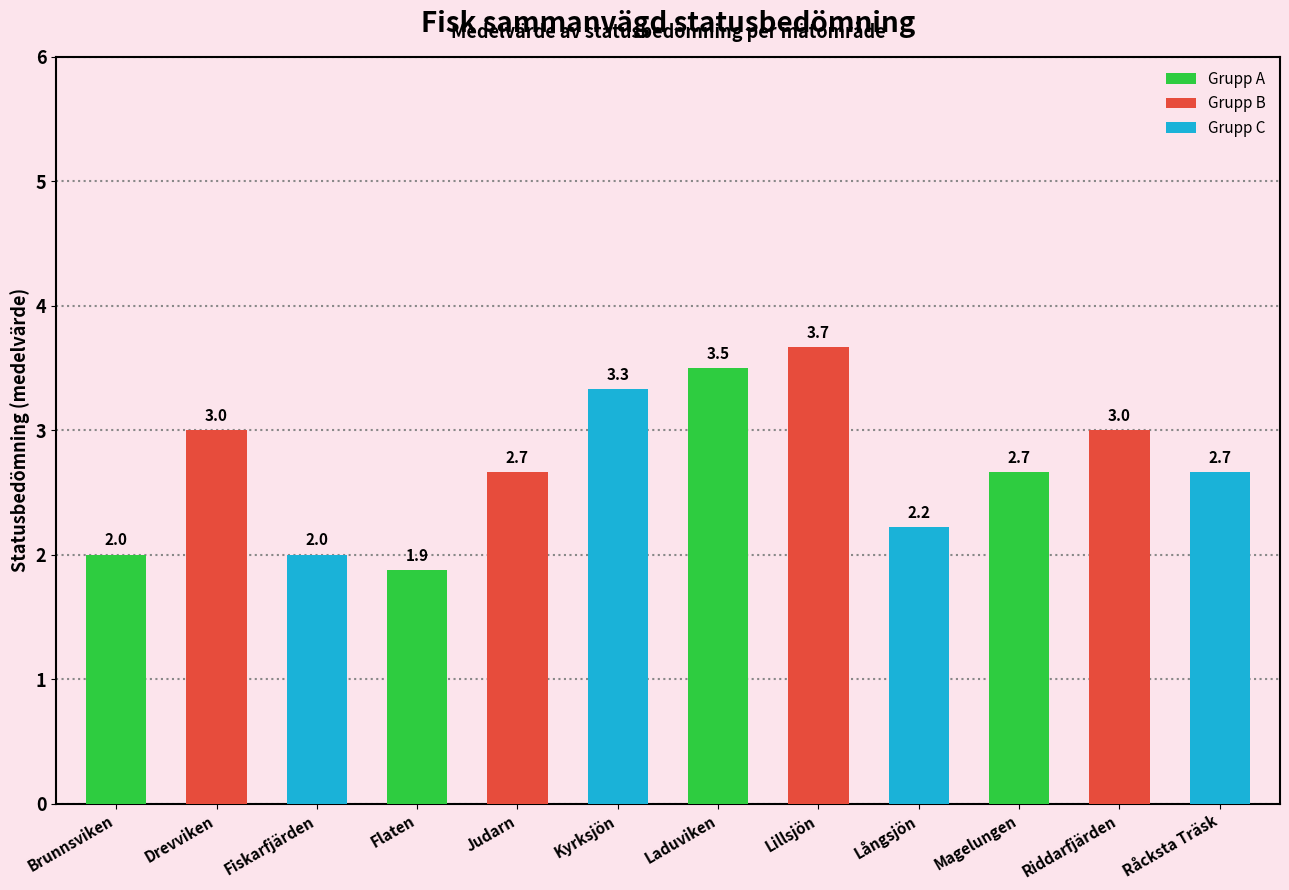

What is the maximum value shown in the chart?

3.7